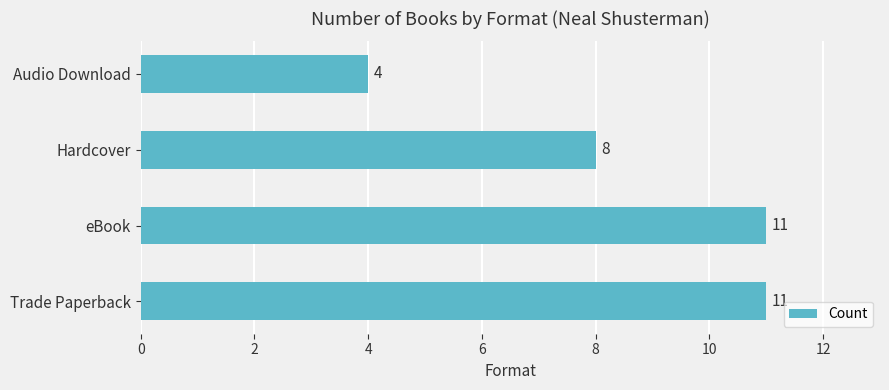

How many values are between 8 and 11?

3